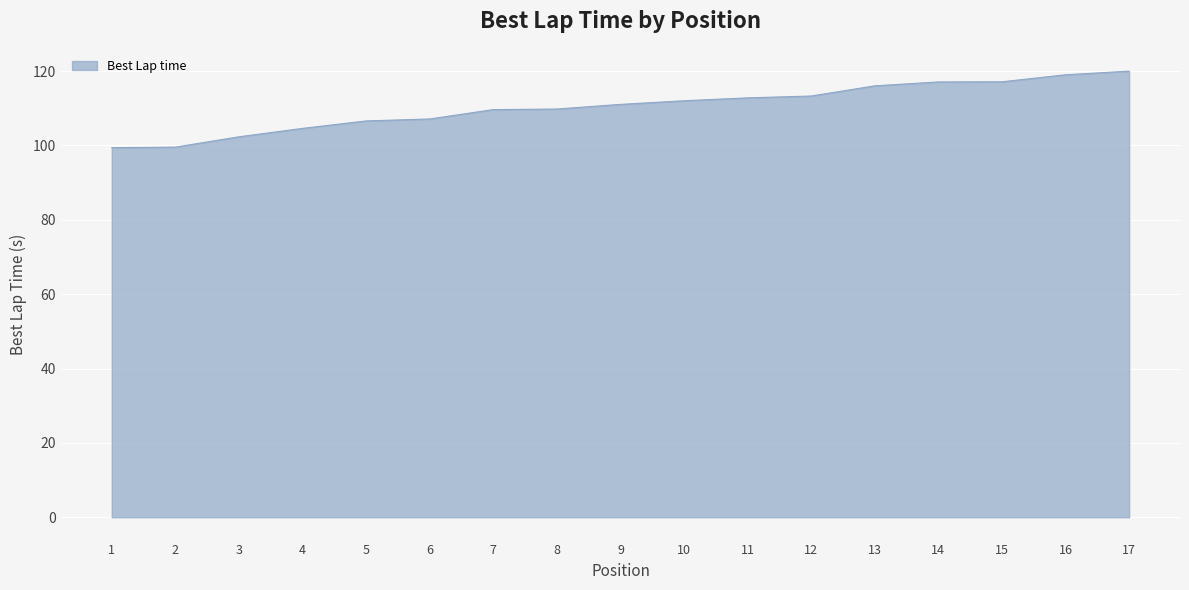

What is the difference between the maximum and minimum values?

20.6